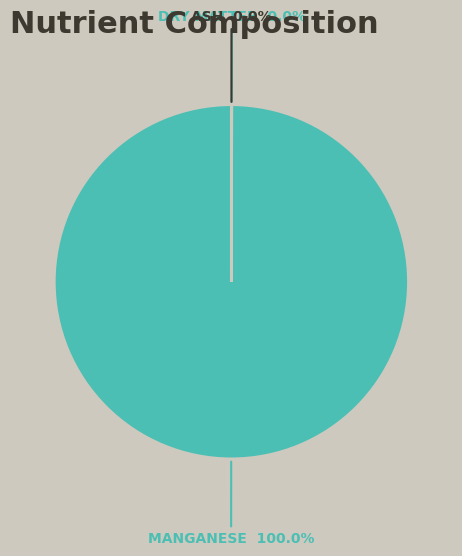

Which category has the biggest portion of the pie?

Manganese